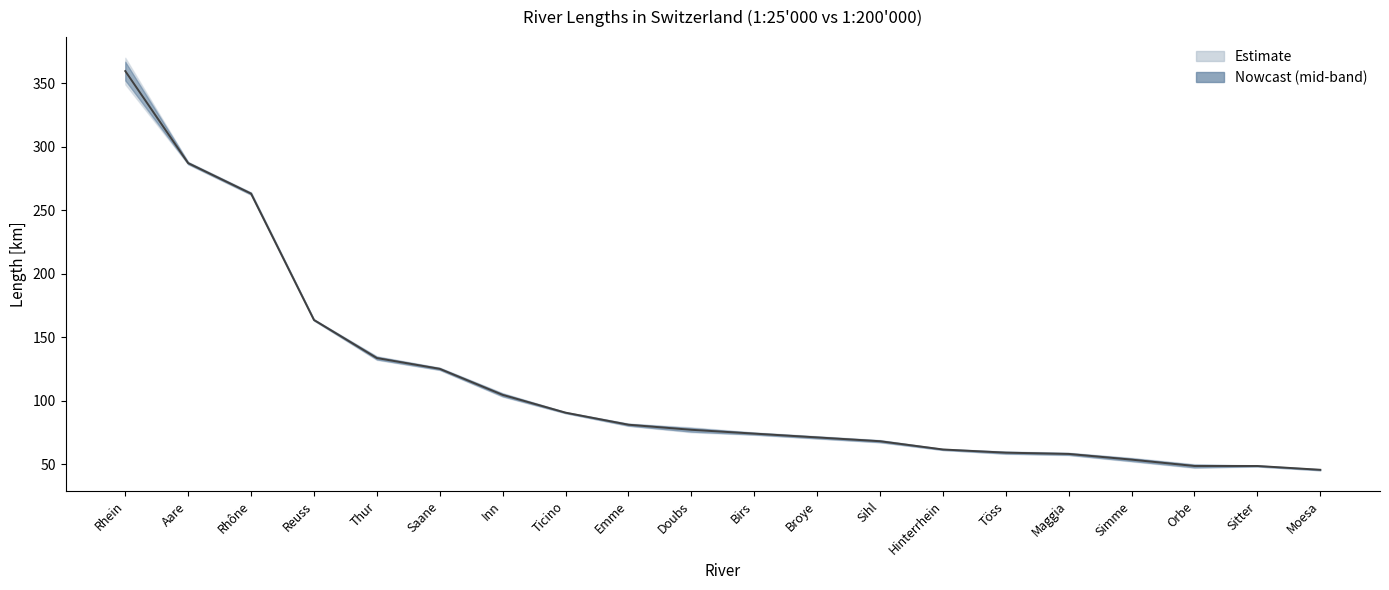

What is the difference between the second highest and second lowest values?

238.5